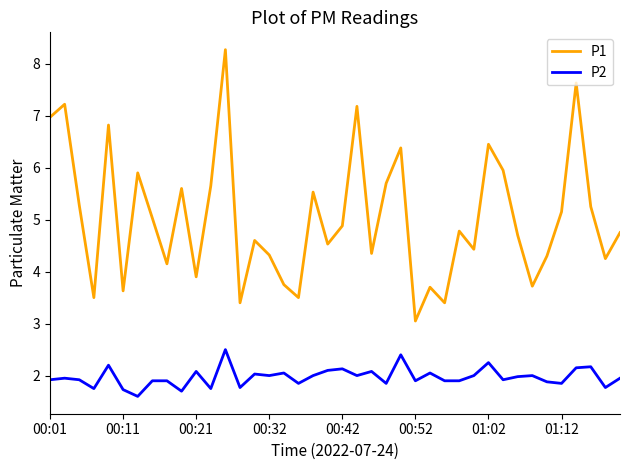

Which series has the largest range (max minus min)?

P1